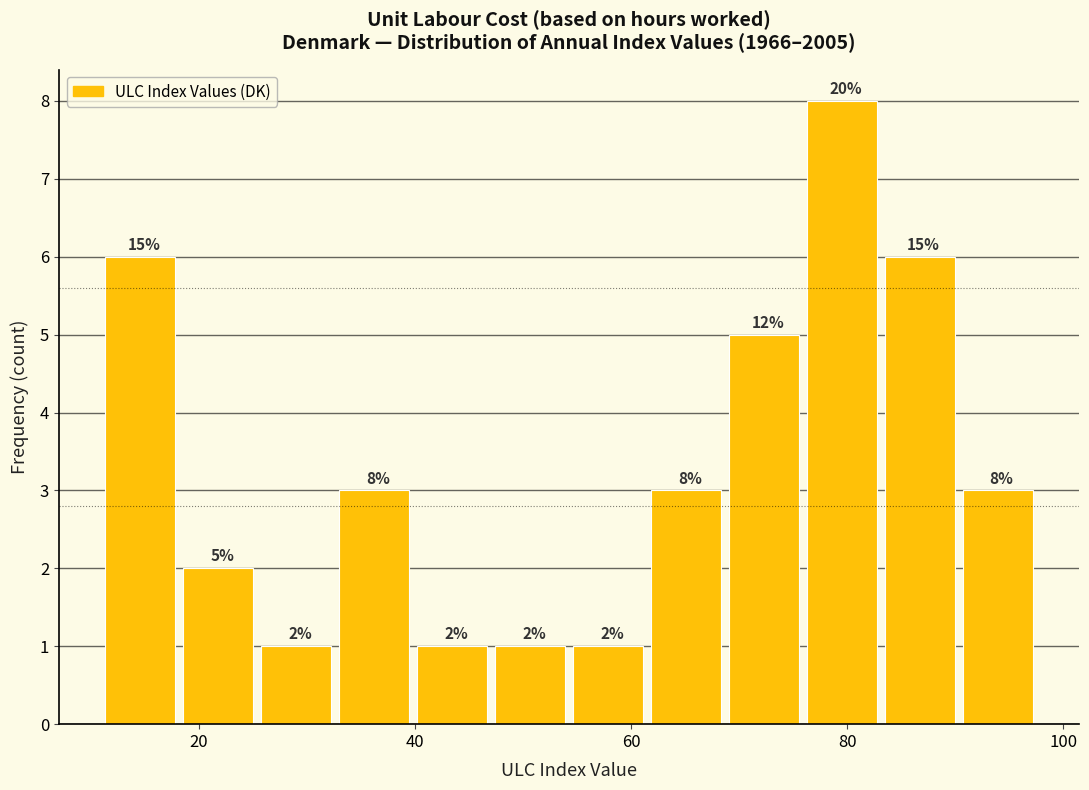

Around what value on the x-axis is the tallest bar? Give the approximate position of its centre, as read against the axis.

80